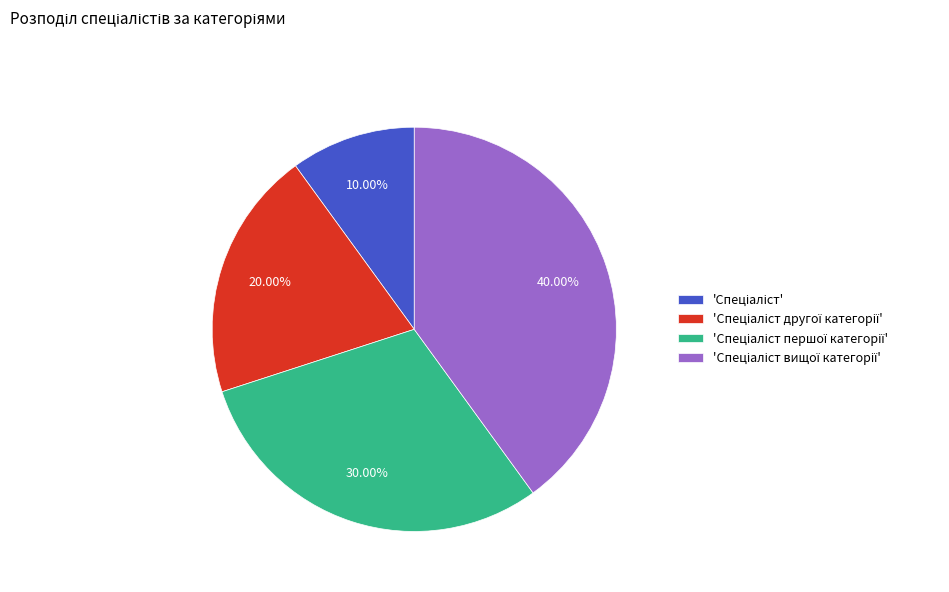

Is there a majority slice in this chart?

No